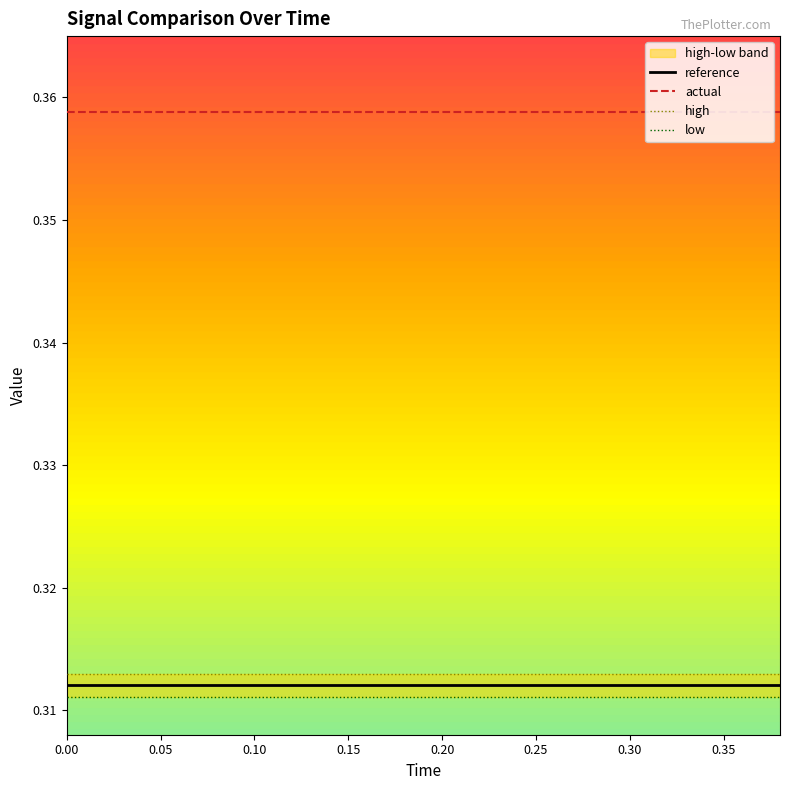

How many lines are shown in the chart?

4